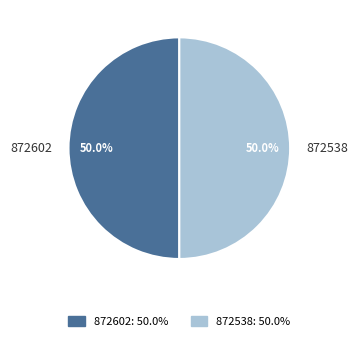

Combined, do 872602 and 872538 account for over 50%?

Yes